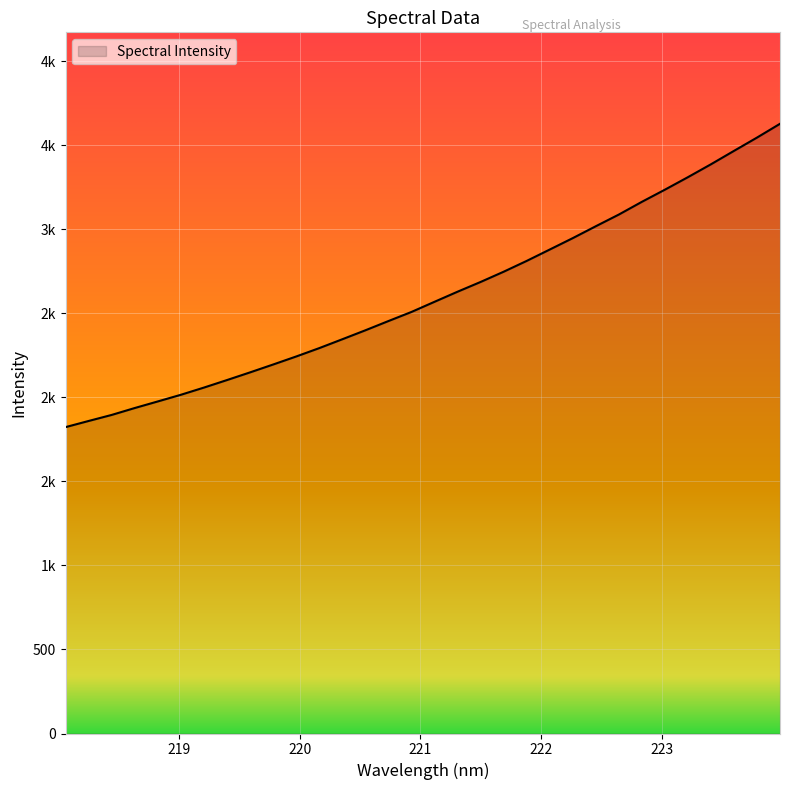

Reading left to right, what are all the values shown in this chart?

1822.8	1859.4	1895.4	1936.5	1975.7	2015.3	2058.1	2102.9	2148.6	2195.4	2243.1	2292.9	2345.6	2398.9	2453.9	2508.1	2568.5	2628.6	2686.5	2747.4	2811.8	2879.4	2947.3	3018.0	3087.6	3163.2	3235.5	3310.0	3386.7	3466.3	3545.5	3627.5